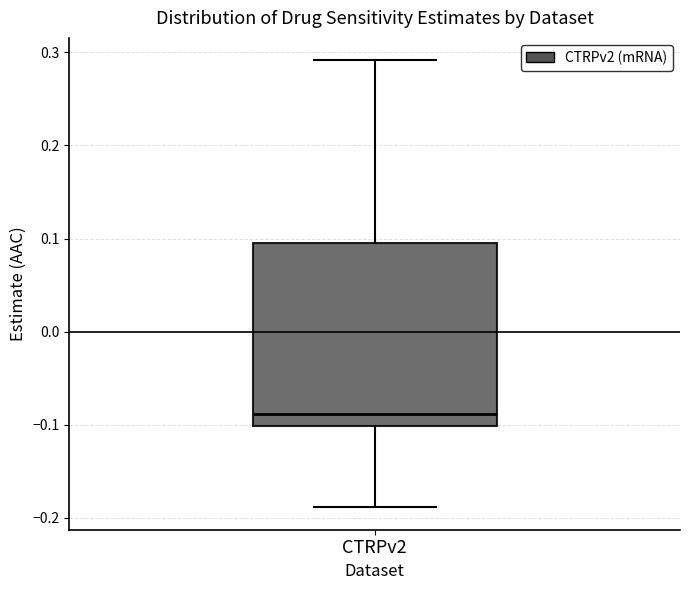

Where does the lower whisker of the box for CTRPv2 end on the y-axis? The values are not printed on the chart, so give them approximately, as read against the axis.

-0.19